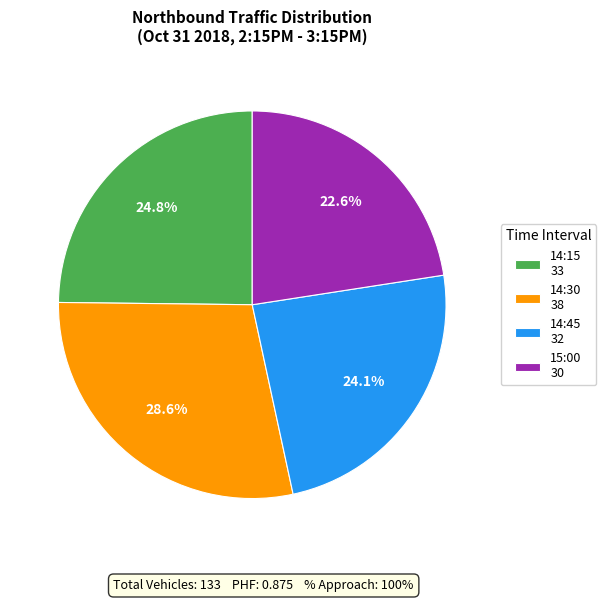

What is the ratio of the value at 14:45 to the value at 15:00?

1.1